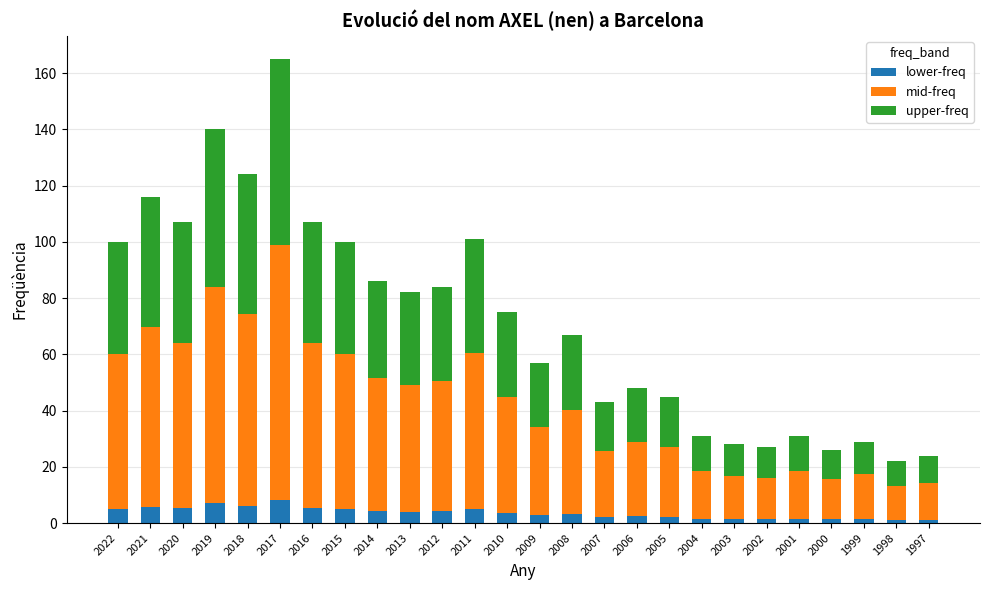

What is the total value across all series at 2014?

86.0